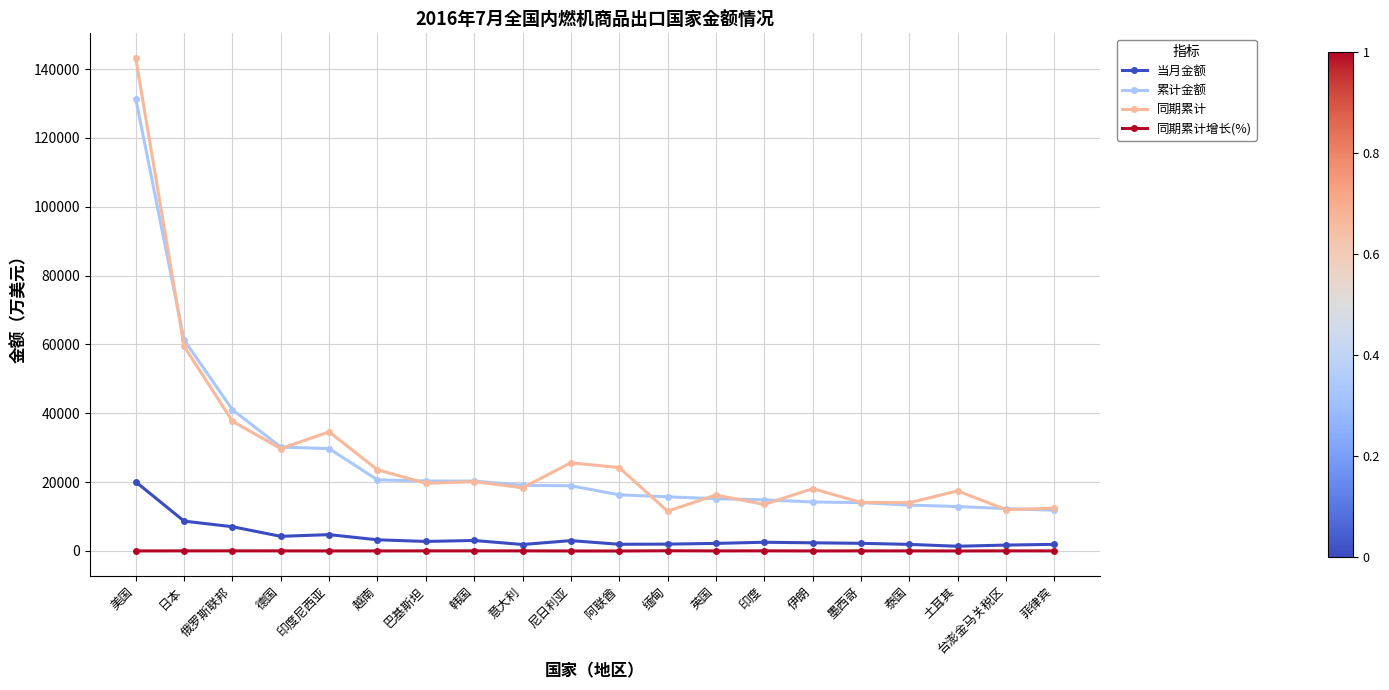

Which series changed the most between 意大利 and 阿联酋?

同期累计